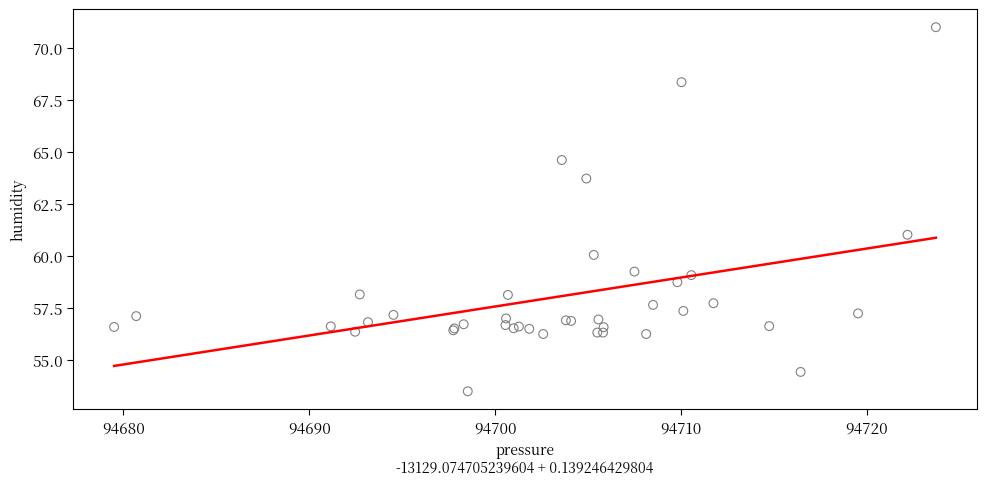

What Y value in the scatter plot is closest to 62?

61.0